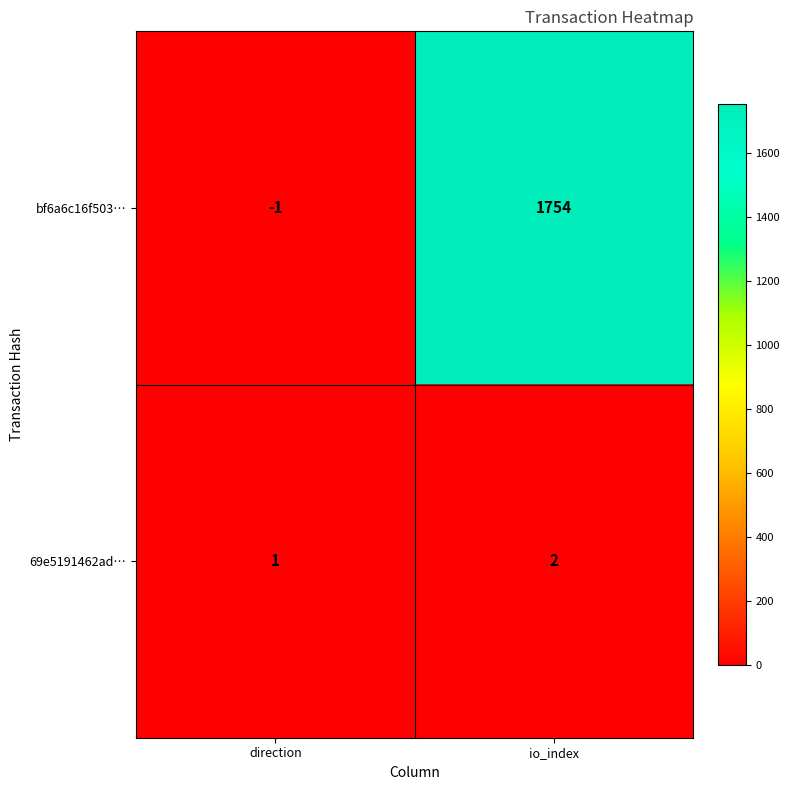

Which series changed the most between direction and io_index?

bf6a6c16f503…